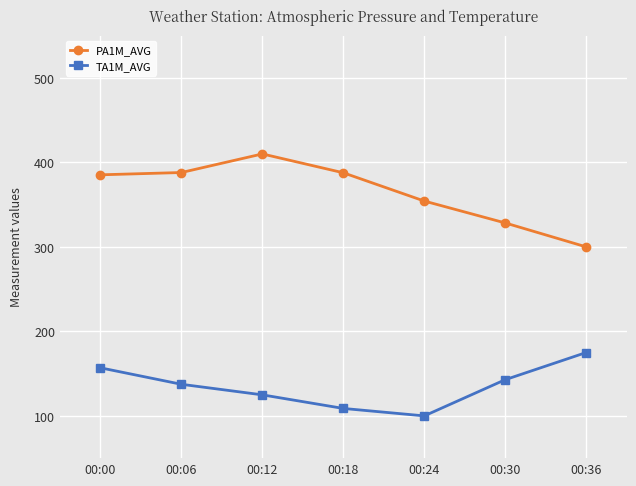

What is the minimum value for TA1M_AVG?

100.0